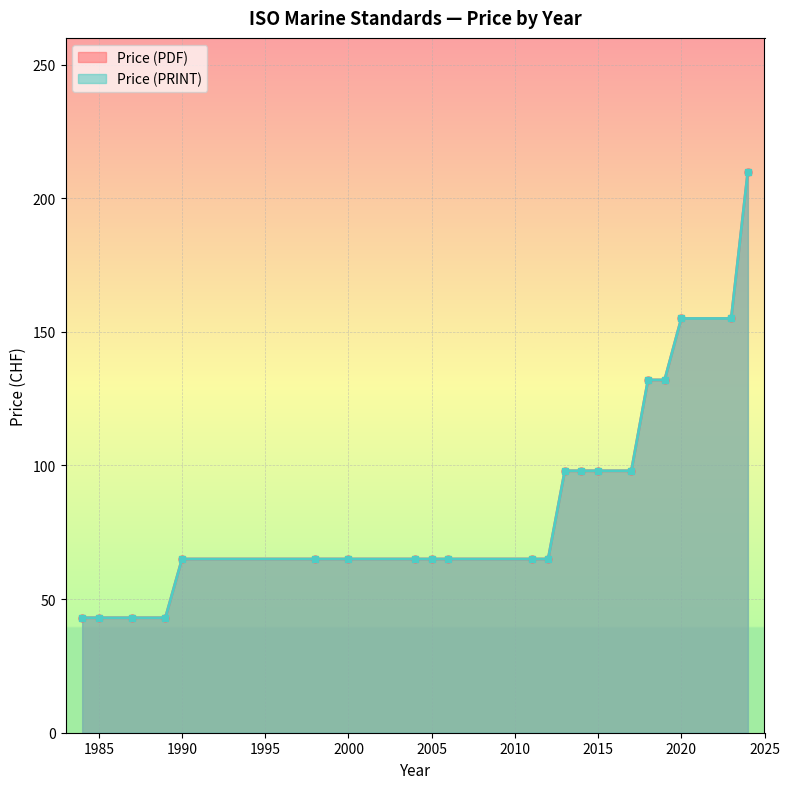

True or false: Price (PRINT) has a value of 86 at 2012.

False